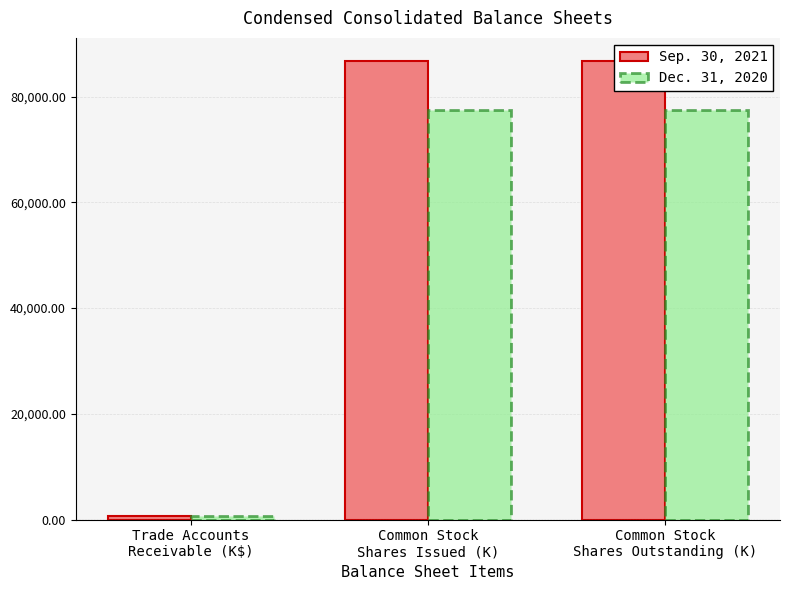

What is the label of the 2nd bar from the left?

Common Stock
Shares Issued (K)